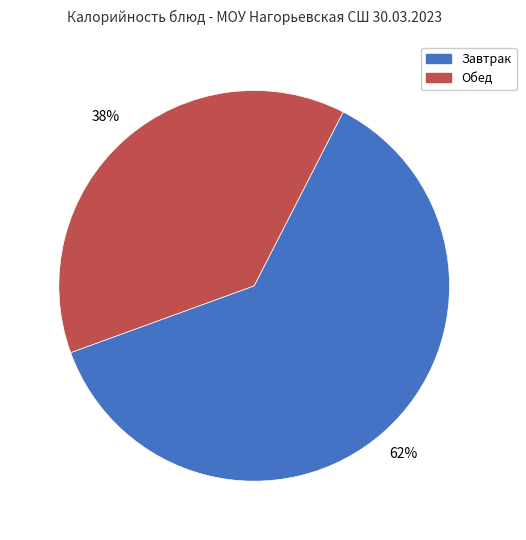

Approximately how many times larger is the value at Завтрак compared to Обед?

1.6